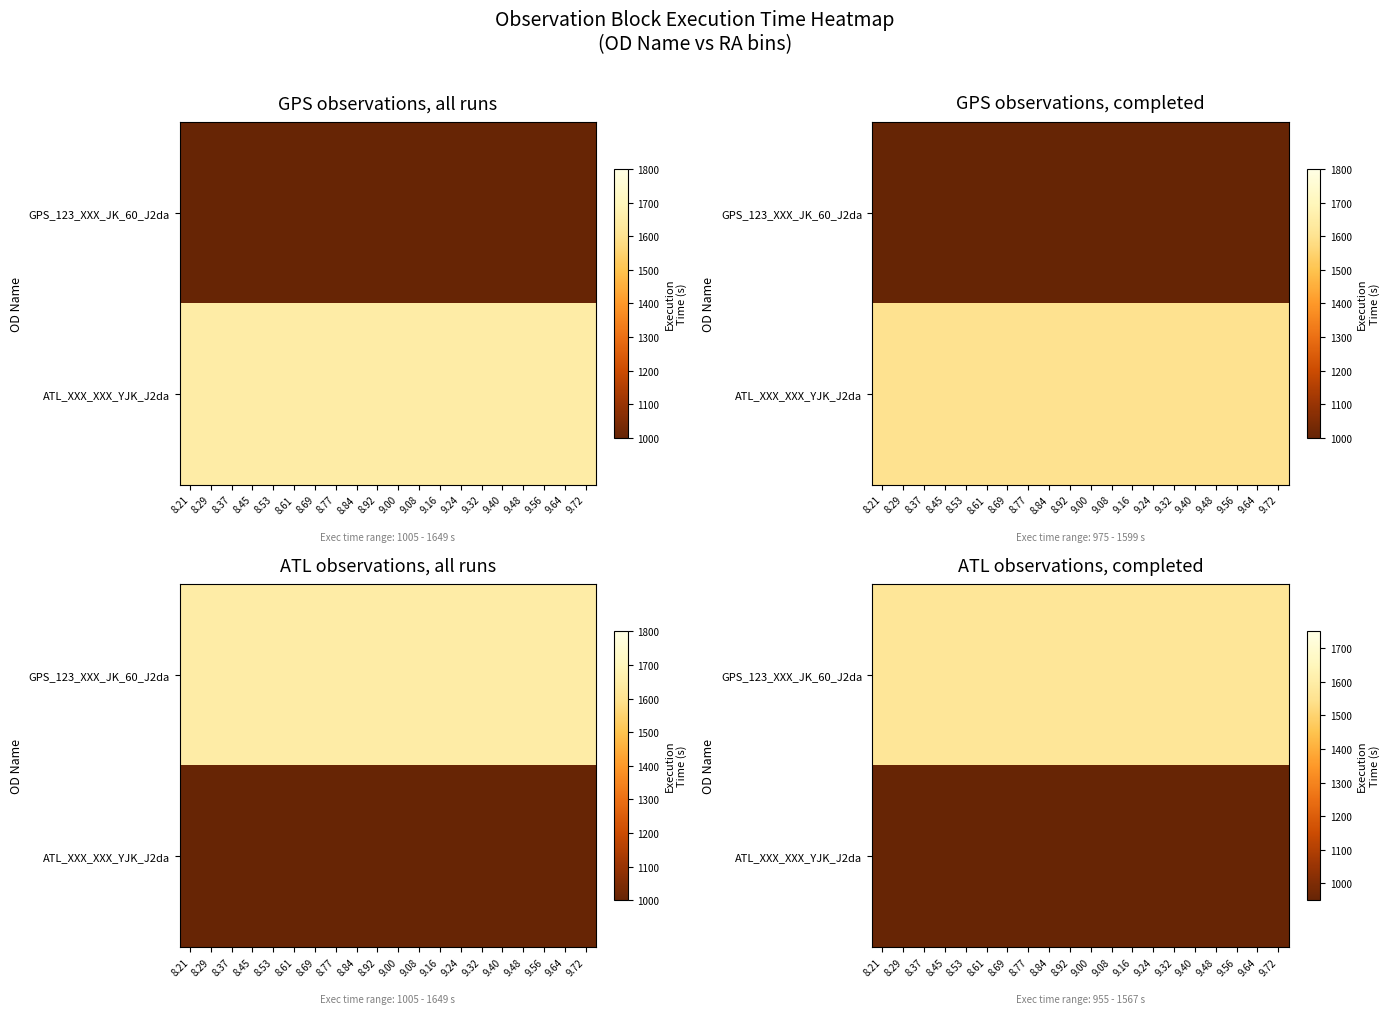

At which category is the sum across all series the highest?

8.21